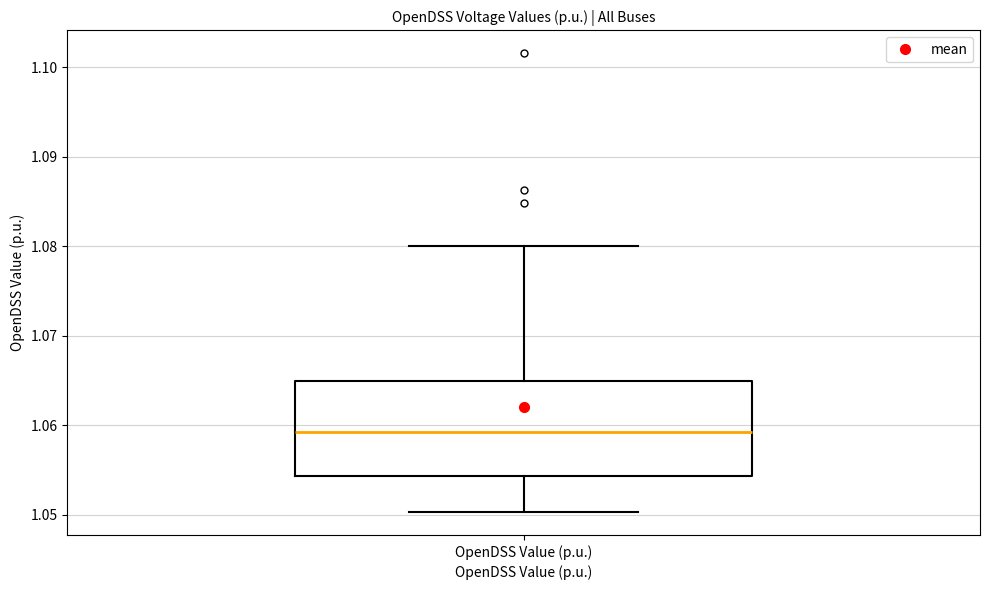

Where is the lower edge of the box for OpenDSS Value (p.u.) on the y-axis? The values are not printed on the chart, so give them approximately, as read against the axis.

1.054